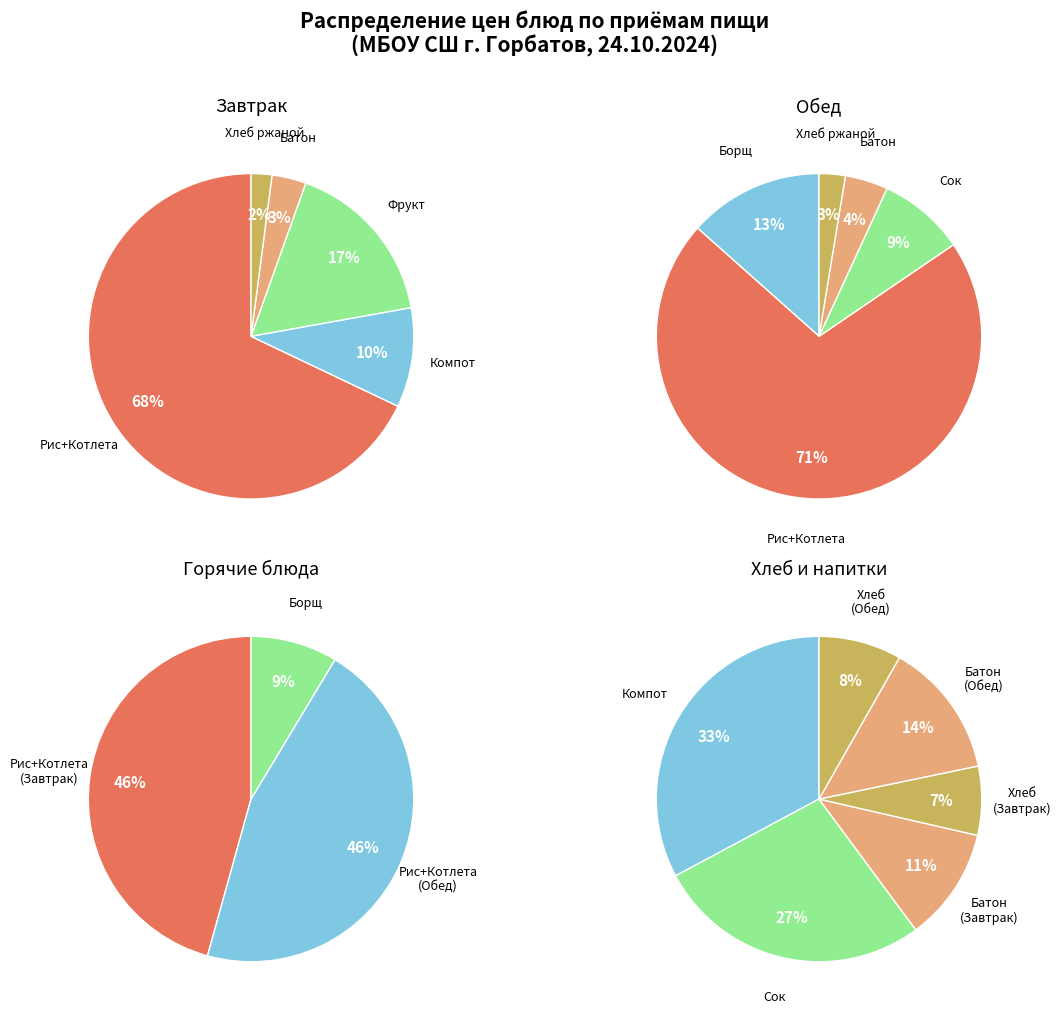

Is the sum of Батон (Завтрак) and Рис отварной и Котлета из говядины (Обед) greater than half?

No